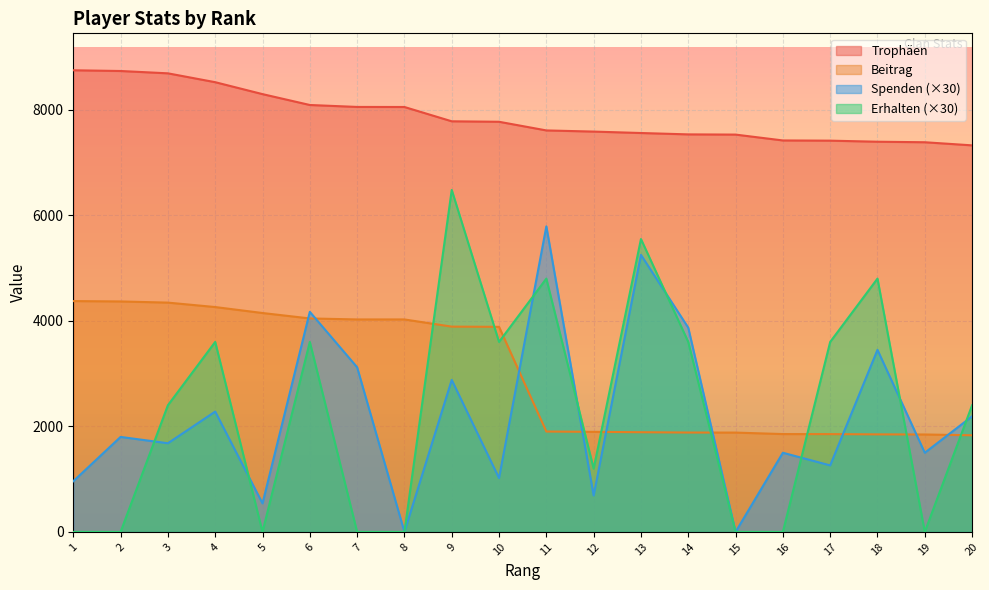

Where do Erhalten and Spenden first cross each other?

2 and 3